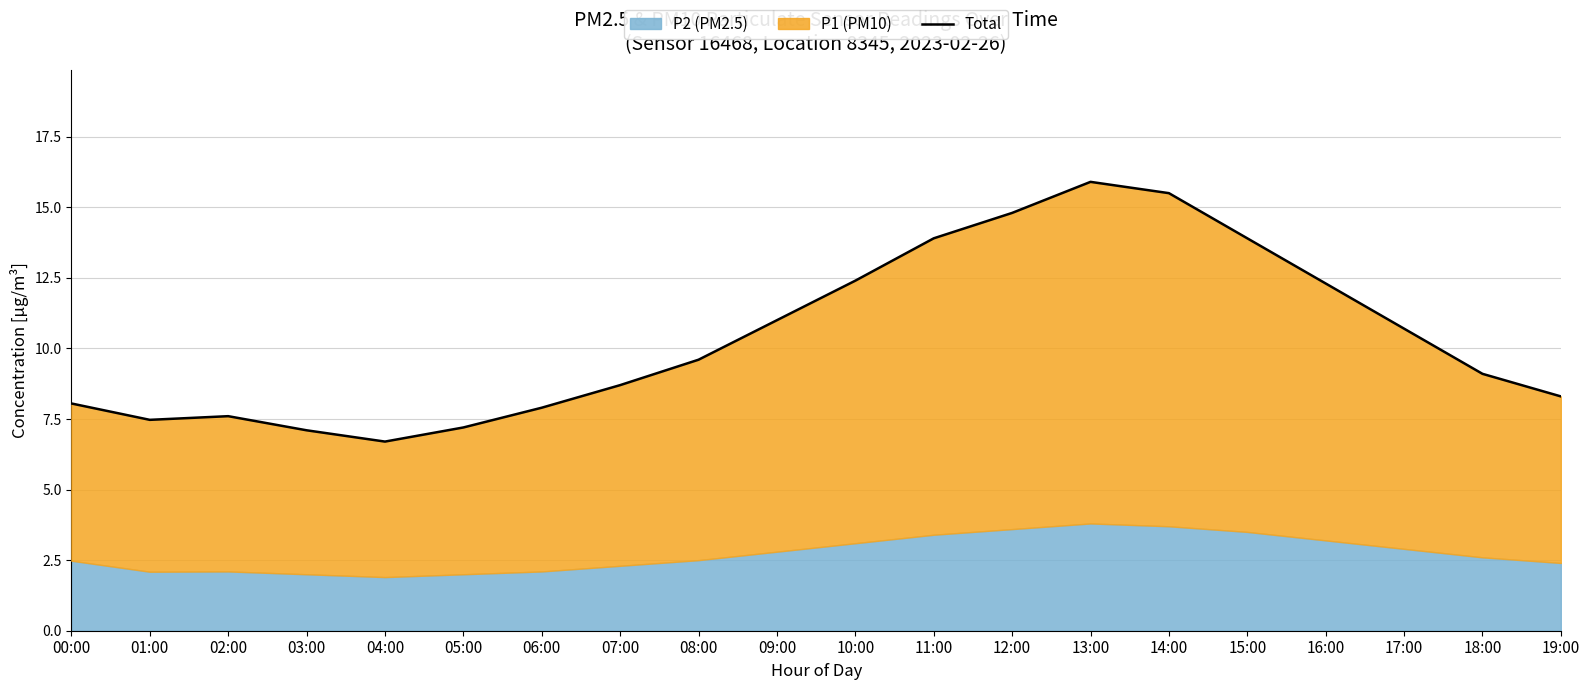

Is it true that the value at 02:00 is 13.2?

False